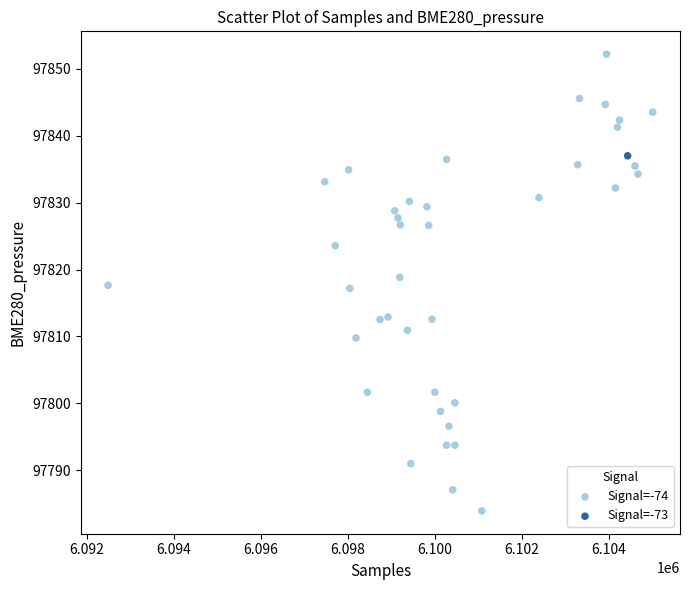

What are all the series names shown in the legend?

Signal=-74, Signal=-73